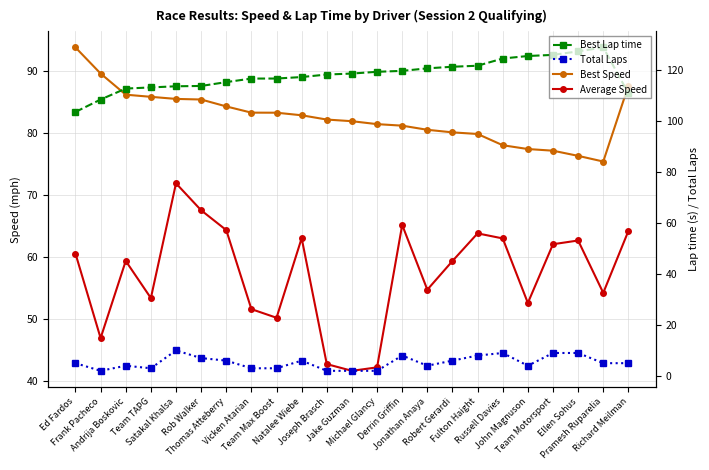

Is this an area chart (filled region under the line)?

No